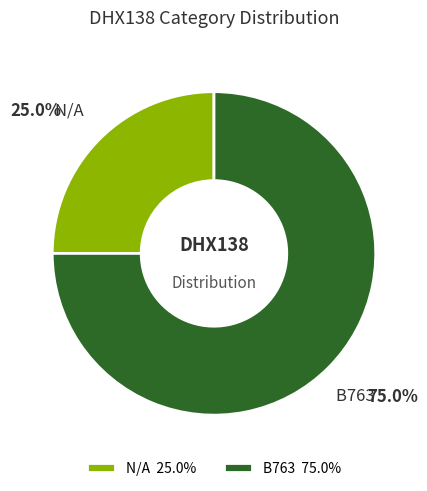

The N/A slice represents 10% of the pie. True or false?

False